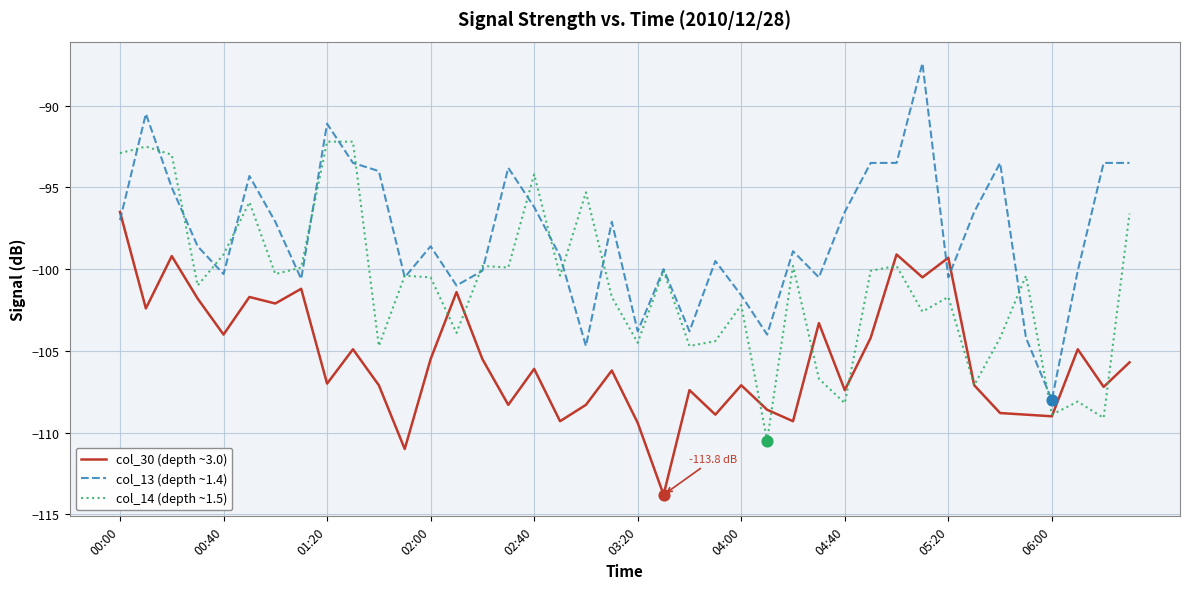

Which series has the largest total across all categories?

col_13 (depth ~1.4)